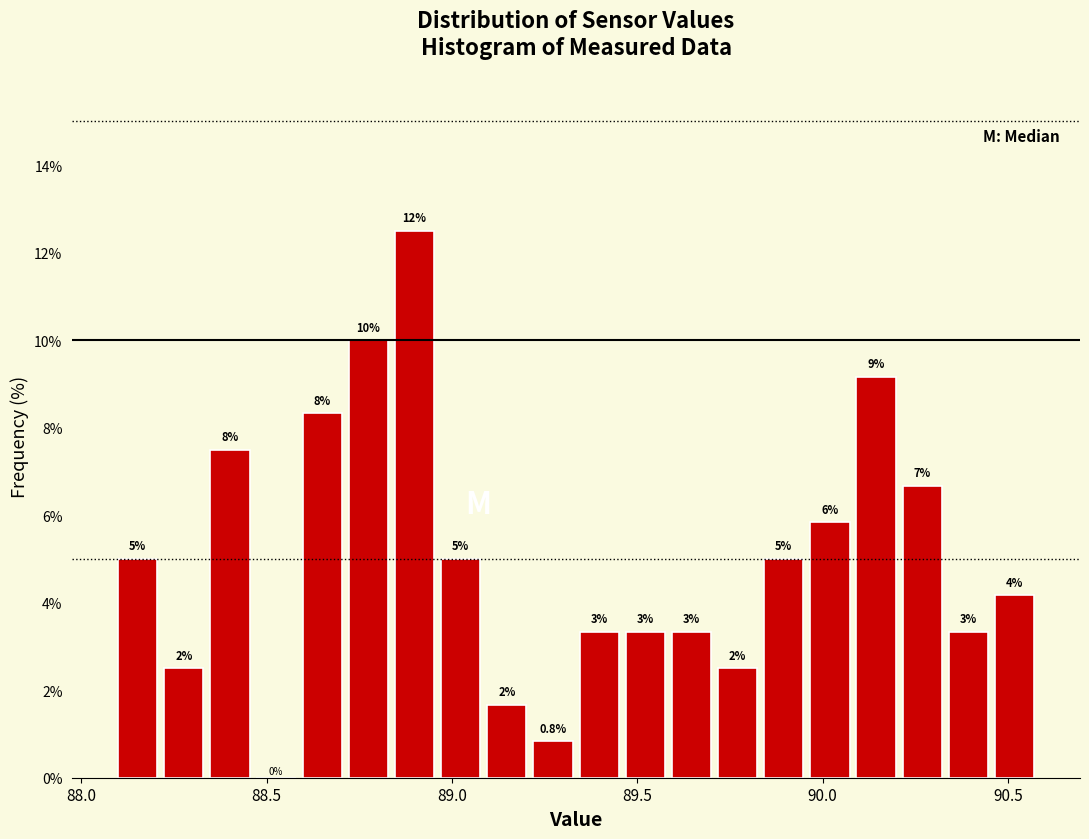

Around what value on the x-axis is the tallest bar? Give the approximate position of its centre, as read against the axis.

88.90